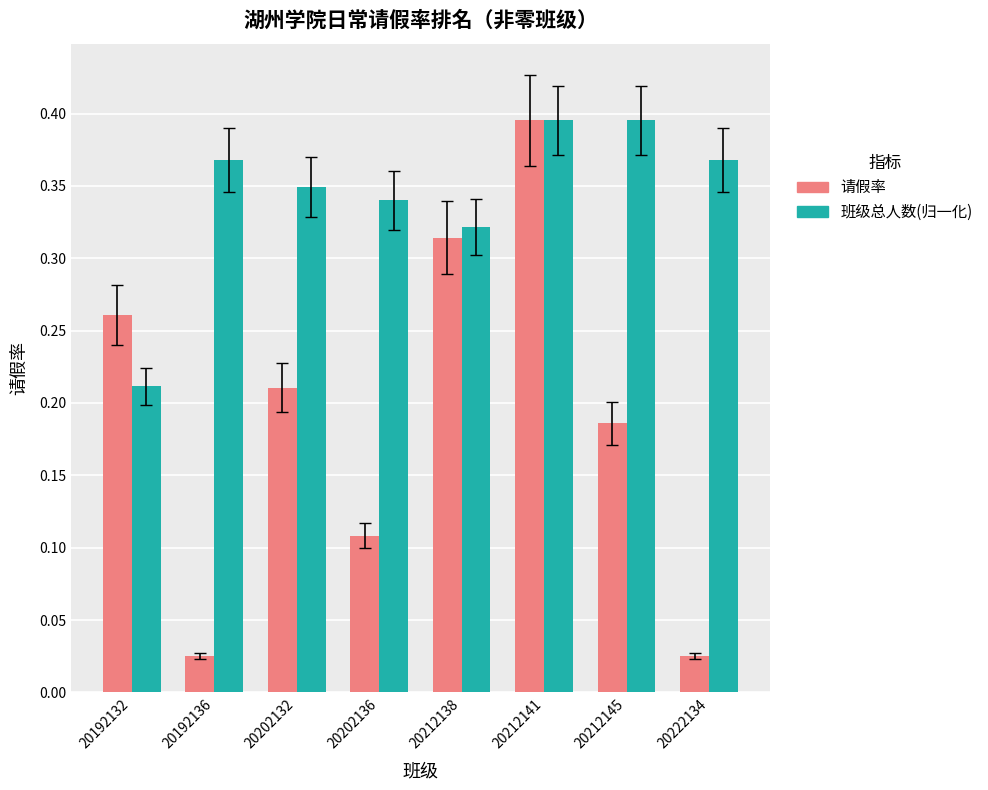

What is the sum of the 请假率 values at 20202132 and 20212138?

0.5